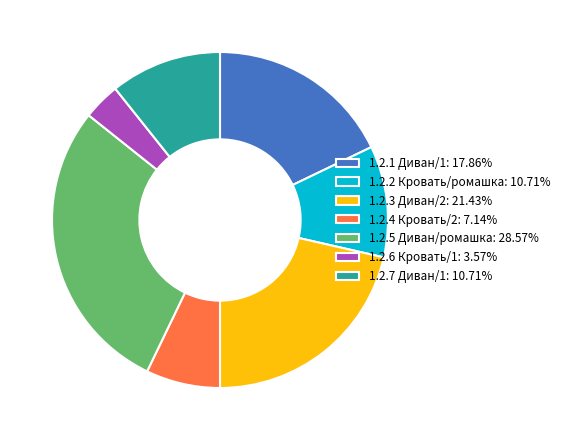

Does any single category account for the majority?

No